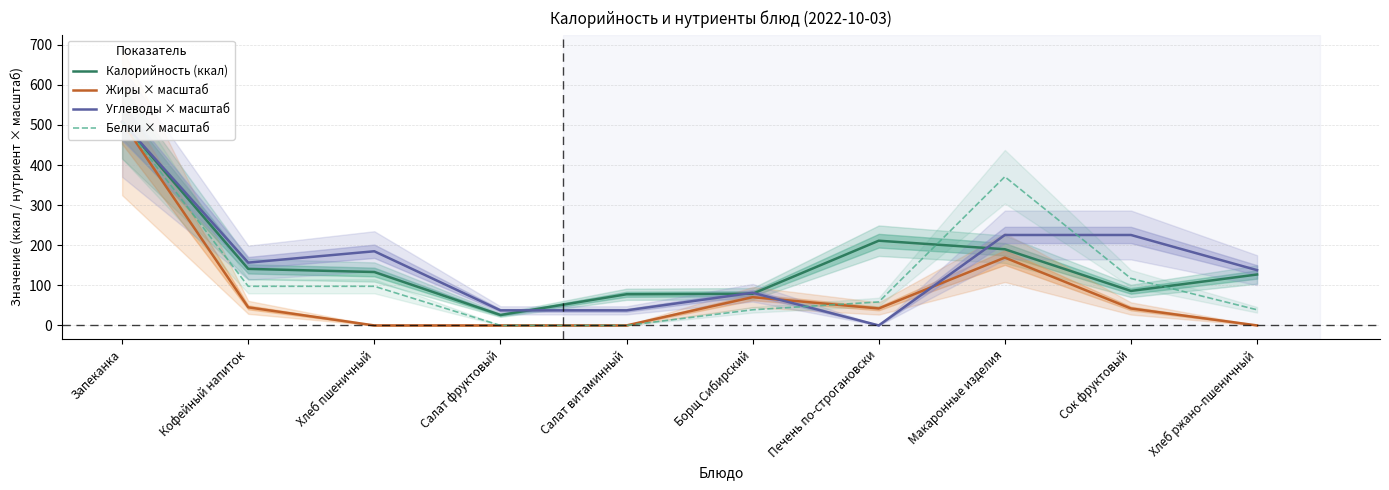

List the labels in order of Углеводы × масштаб value, smallest first.

Печень по-строгановски, Салат фруктовый, Салат витаминный, Борщ Сибирский, Хлеб ржано-пшеничный, Кофейный напиток, Хлеб пшеничный, Макаронные изделия, Сок фруктовый, Запеканка